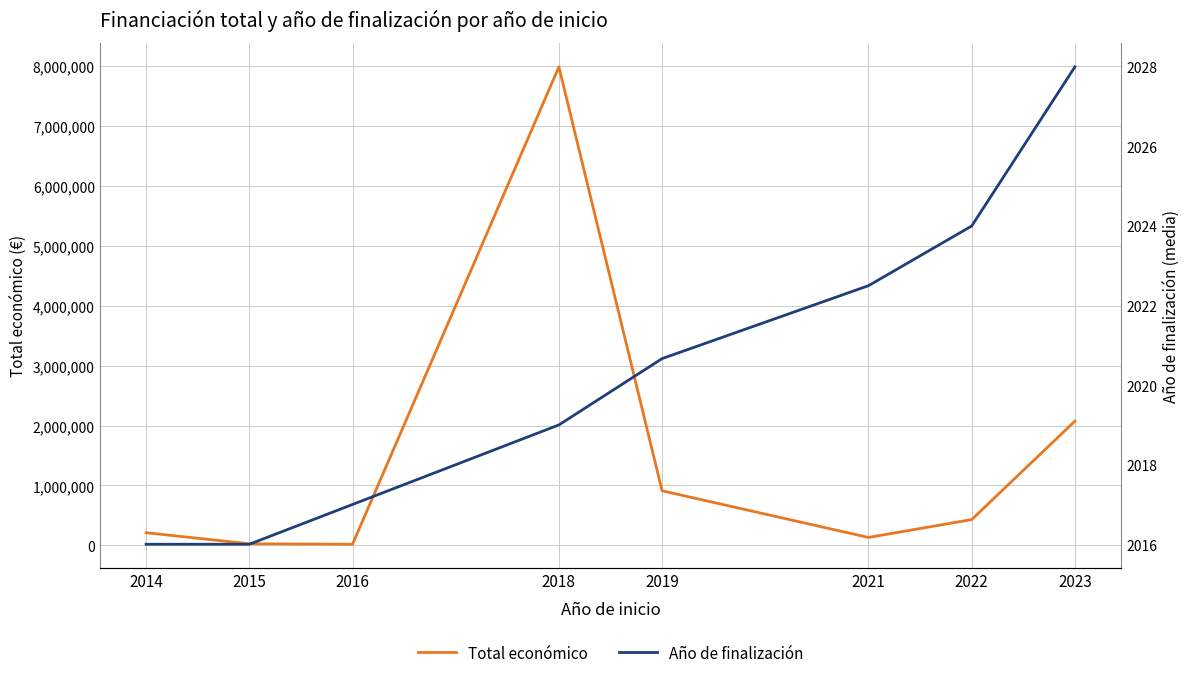

Between 2019 and 2018, which is larger?

2018